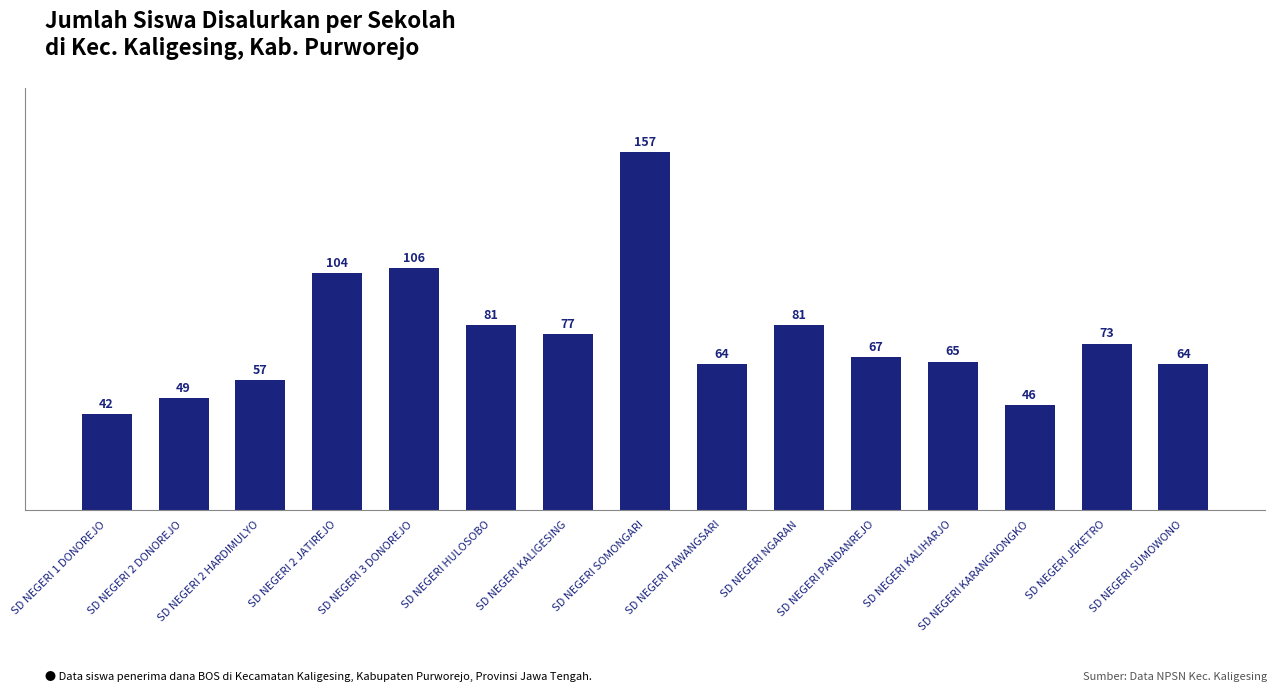

What is the ratio of the value at SD NEGERI KALIGESING to the value at SD NEGERI 3 DONOREJO?

0.7